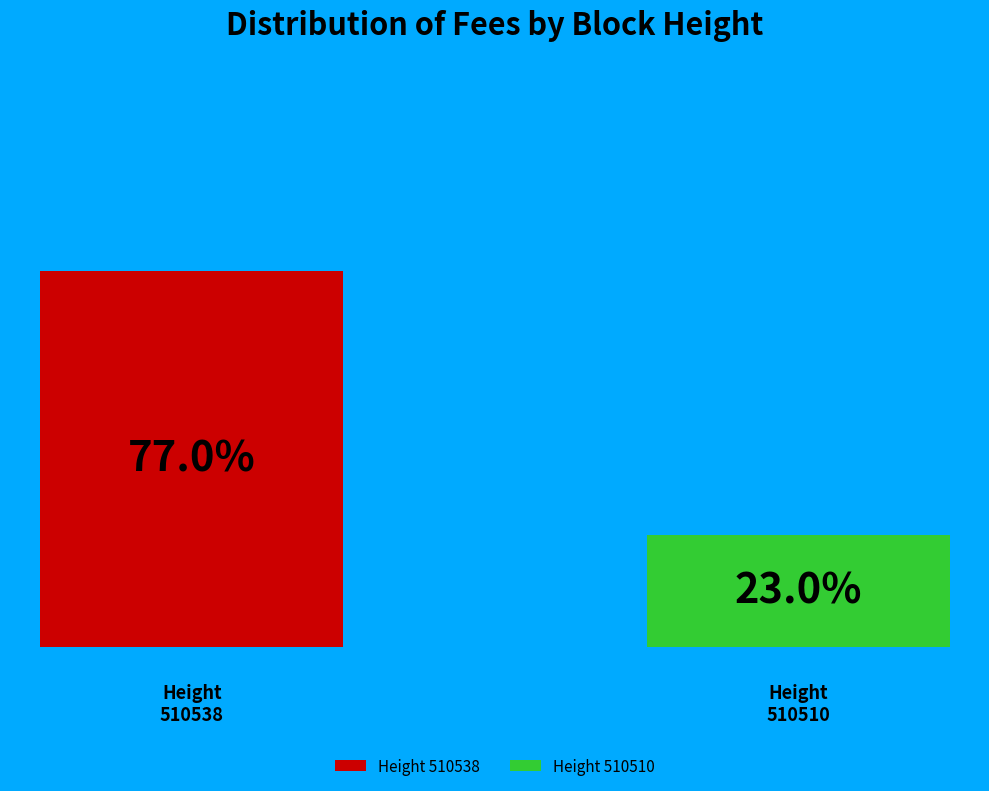

Rank the categories by value from lowest to highest.

510510, 510538